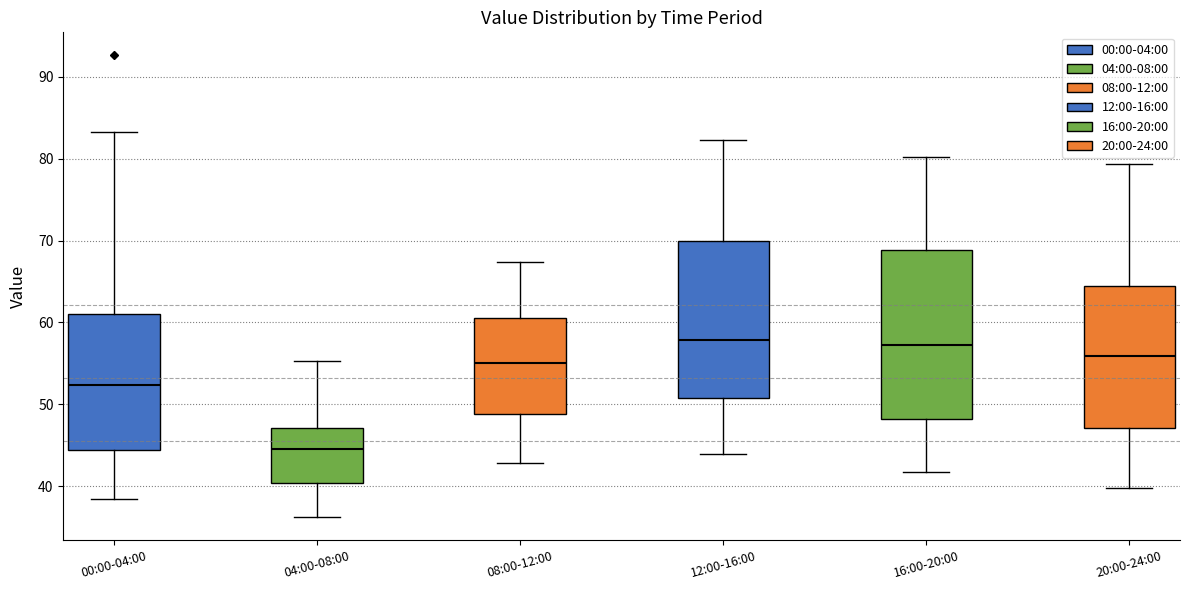

Reading left to right, transcribe this box plot: for each box, give where its median line is, the range the box spans, and where its two whiskers end, as read against the y-axis. The values are not printed on the chart, so give them approximately, as read against the axis.

00:00-04:00: median 52, box 44 to 61, whiskers 38 to 83
04:00-08:00: median 45, box 40 to 47, whiskers 36 to 55
08:00-12:00: median 55, box 49 to 61, whiskers 43 to 67
12:00-16:00: median 58, box 51 to 70, whiskers 44 to 82
16:00-20:00: median 57, box 48 to 69, whiskers 42 to 80
20:00-24:00: median 56, box 47 to 65, whiskers 40 to 79